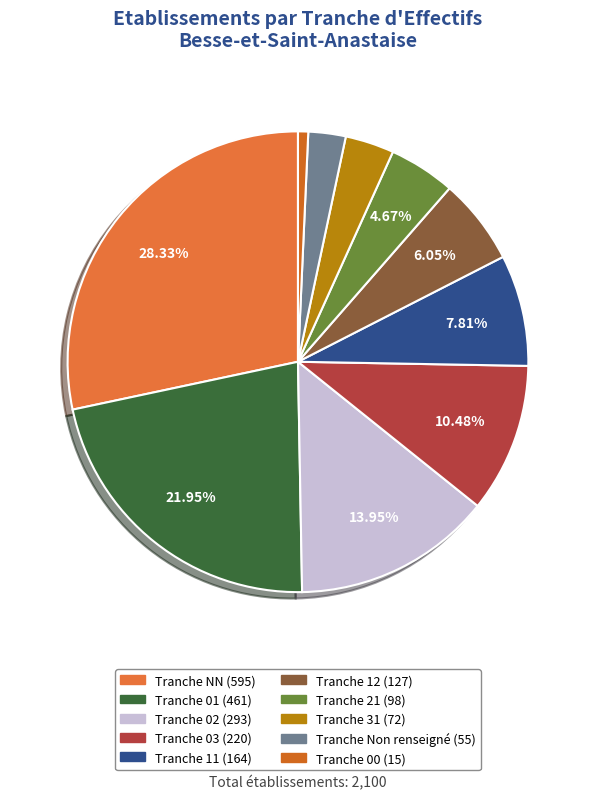

Which slice is the largest?

NN